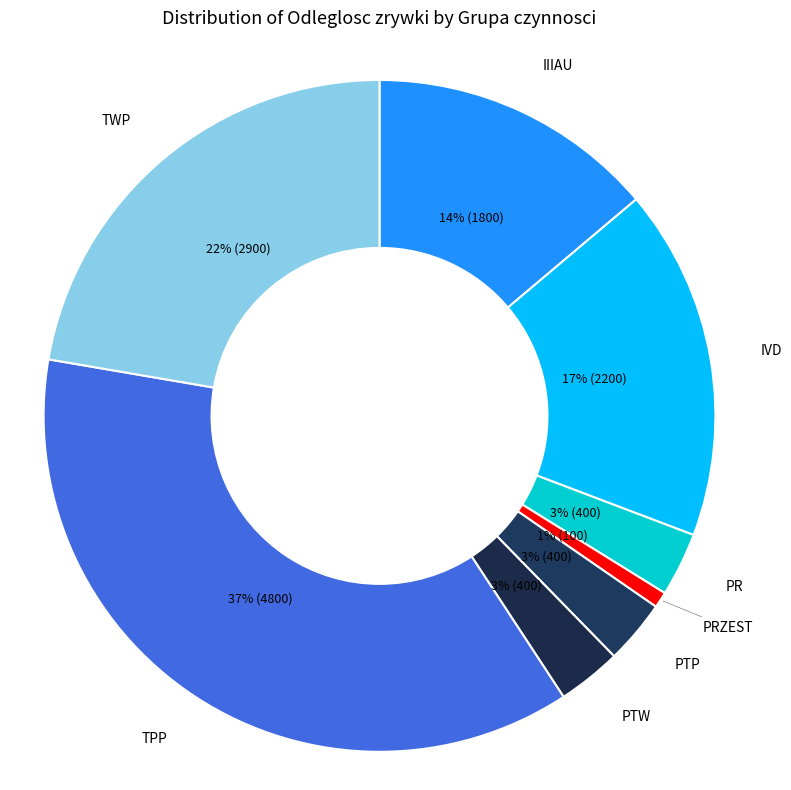

Do IVD and PTW together represent more than half of the pie?

No